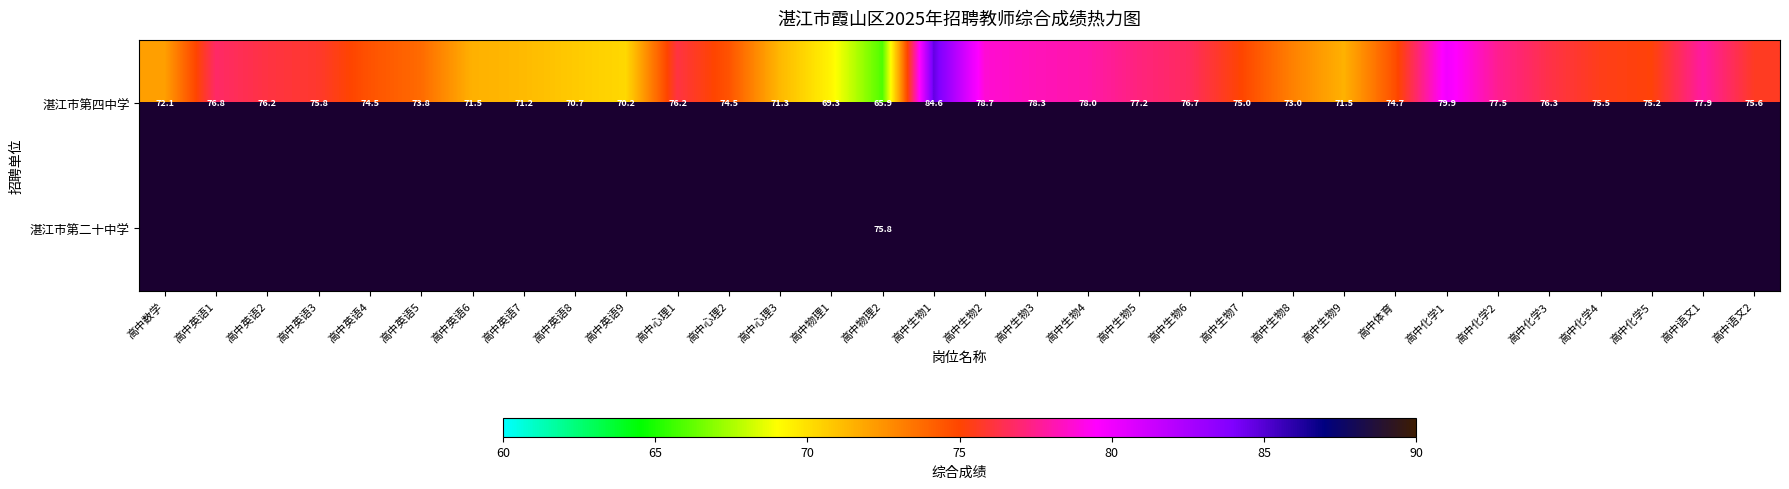

The value of 湛江市第四中学 at 高中英语9 is 102.6. True or false?

False